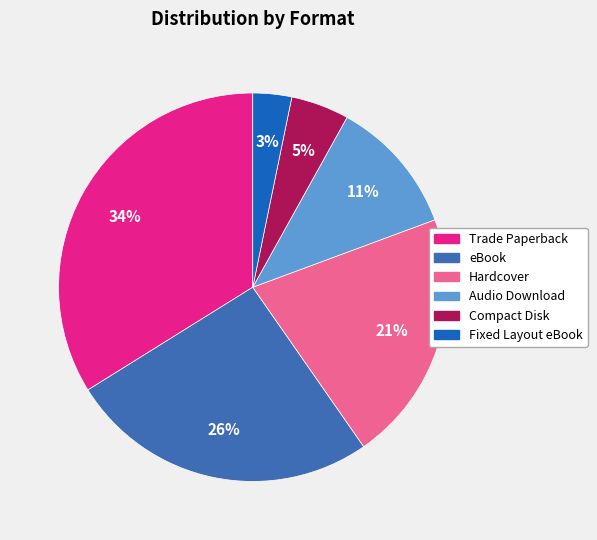

Does Fixed Layout eBook account for over 50% of the chart?

No